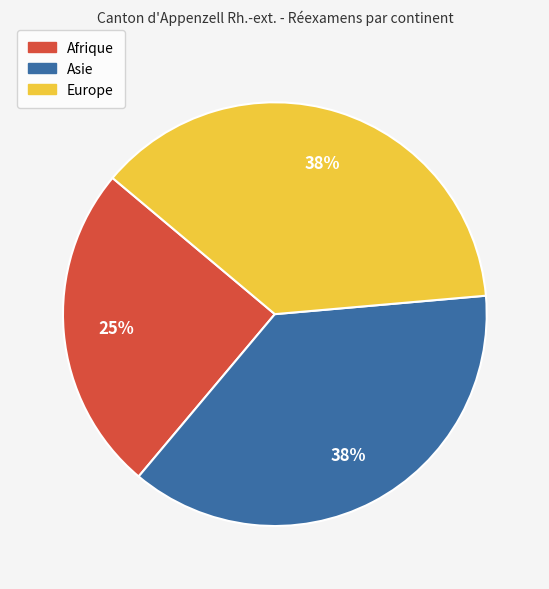

Is it true that Europe is 23% of the pie?

False